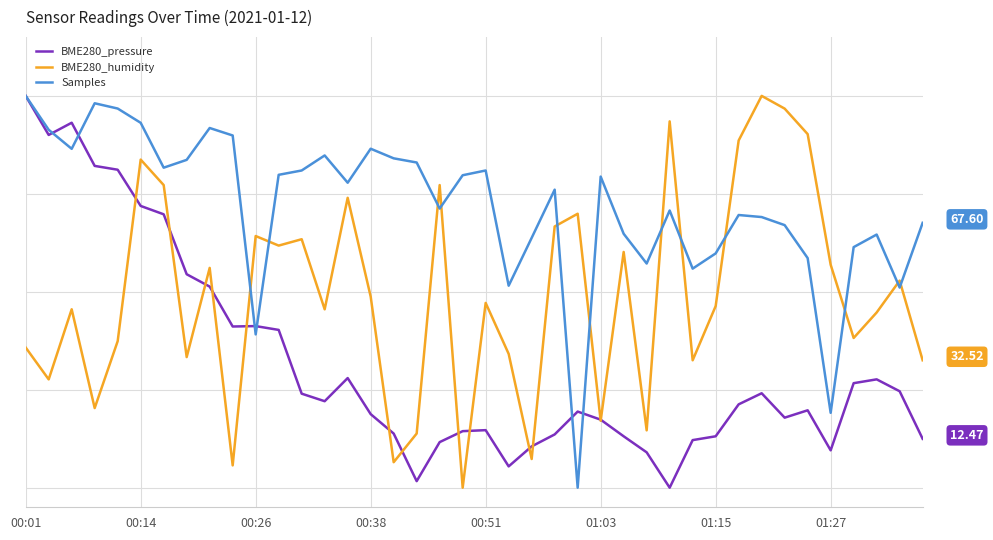

Does the chart have visible grid lines?

Yes